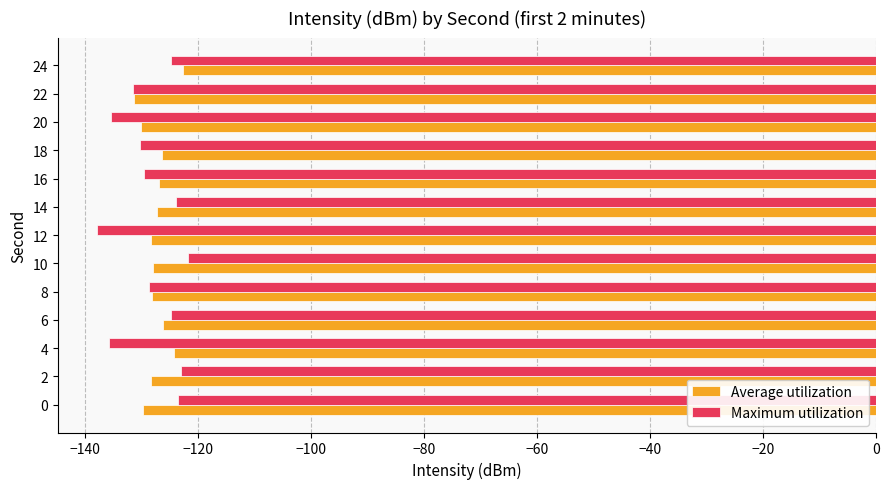

The value of Average utilization at 12 is -71.5. True or false?

False